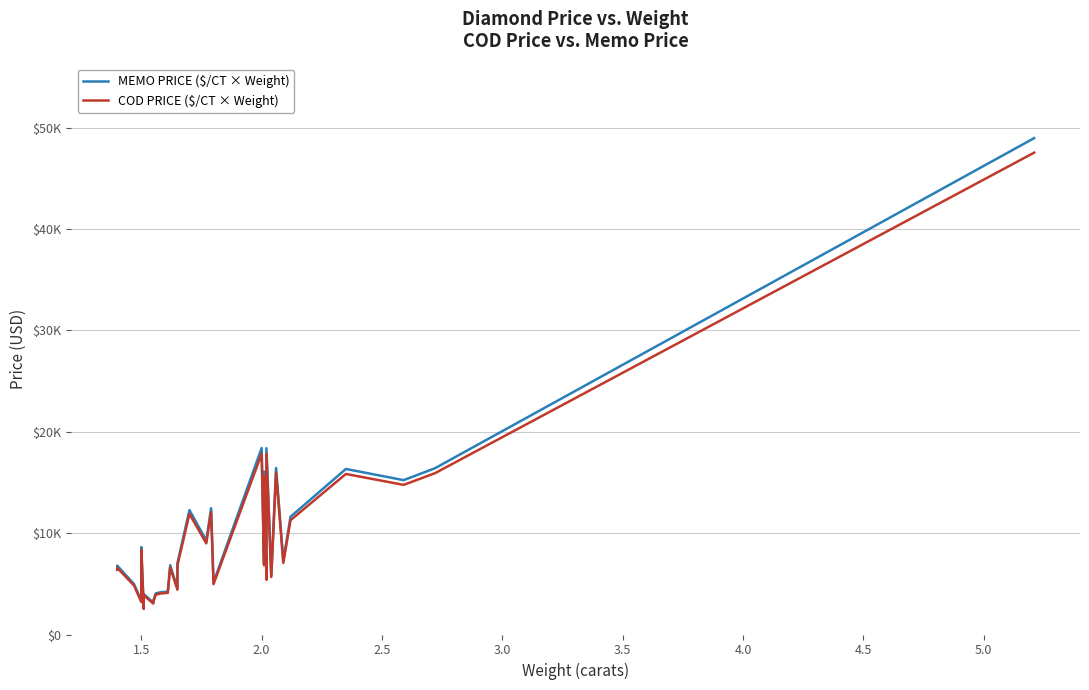

True or false: MEMO PRICE ($/CT × Weight) and COD PRICE ($/CT × Weight) cross at least once.

False